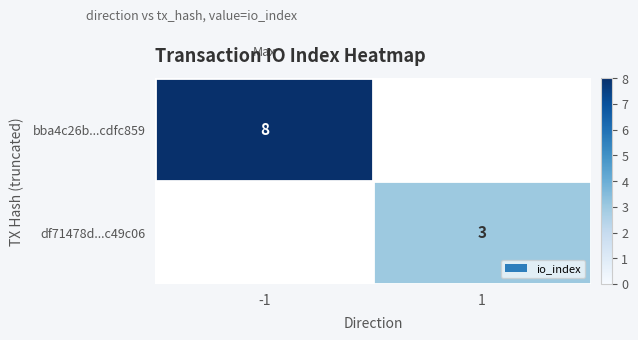

Is it true that bba4c26b...cdfc859 equals 8 at -1?

True